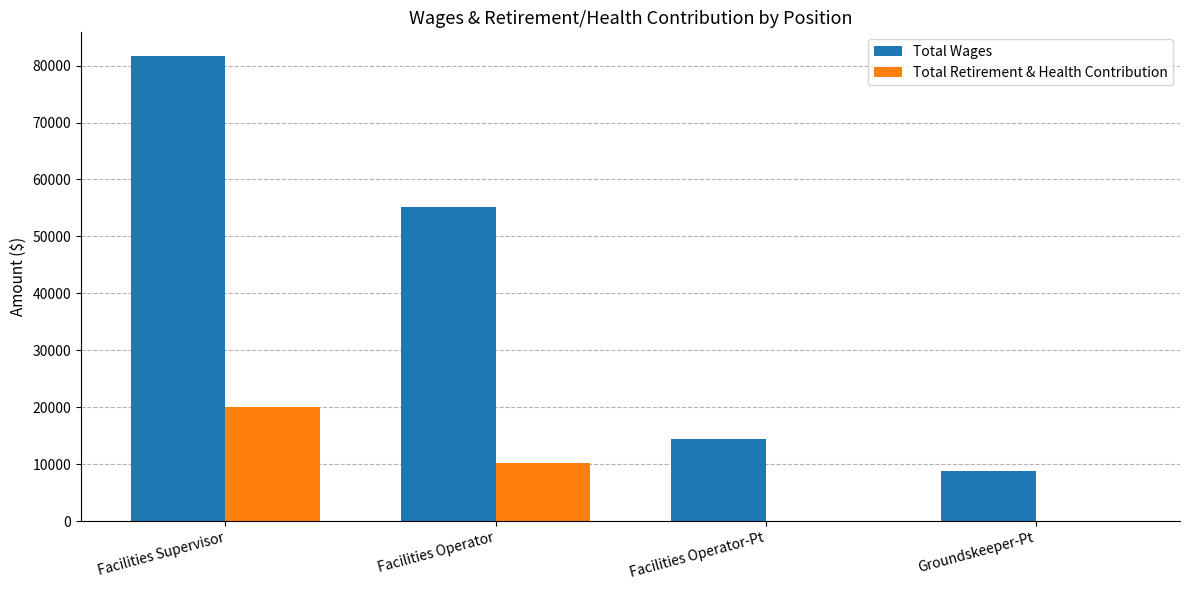

What is the sum of the Total Retirement & Health Contribution values at Facilities Operator and Groundskeeper-Pt?

10125